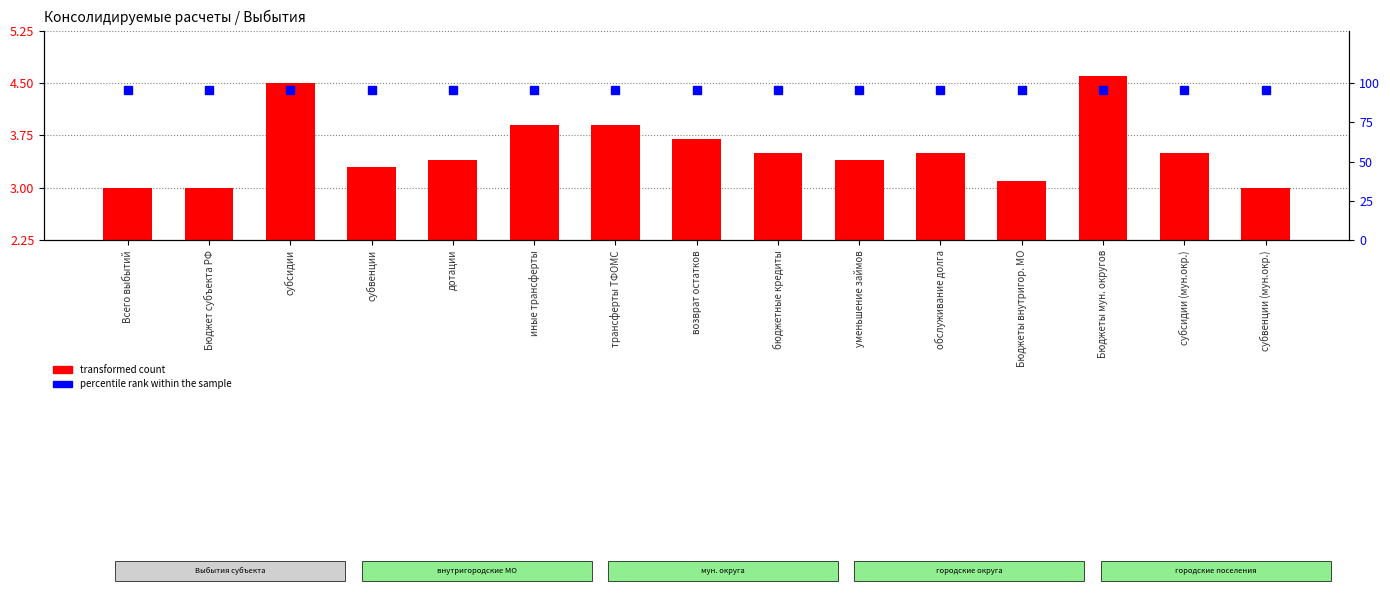

At how many categories does at least one series exceed 38?

15